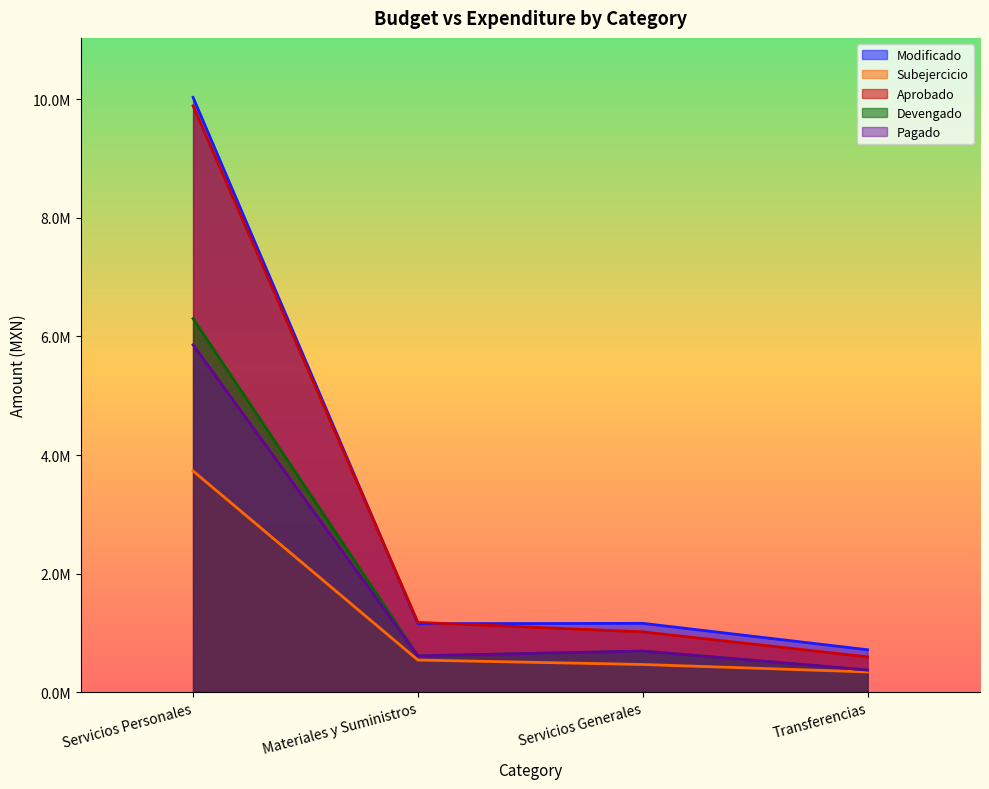

Rank the categories by Pagado value from lowest to highest.

Transferencias, Materiales y Suministros, Servicios Generales, Servicios Personales